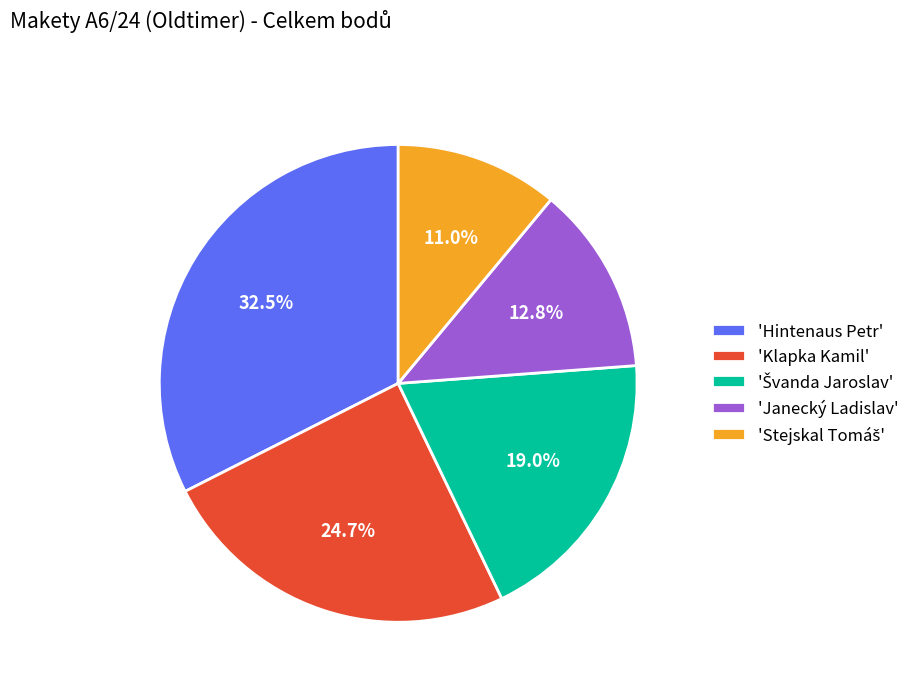

What is the largest slice in the pie chart?

'Hintenaus Petr'